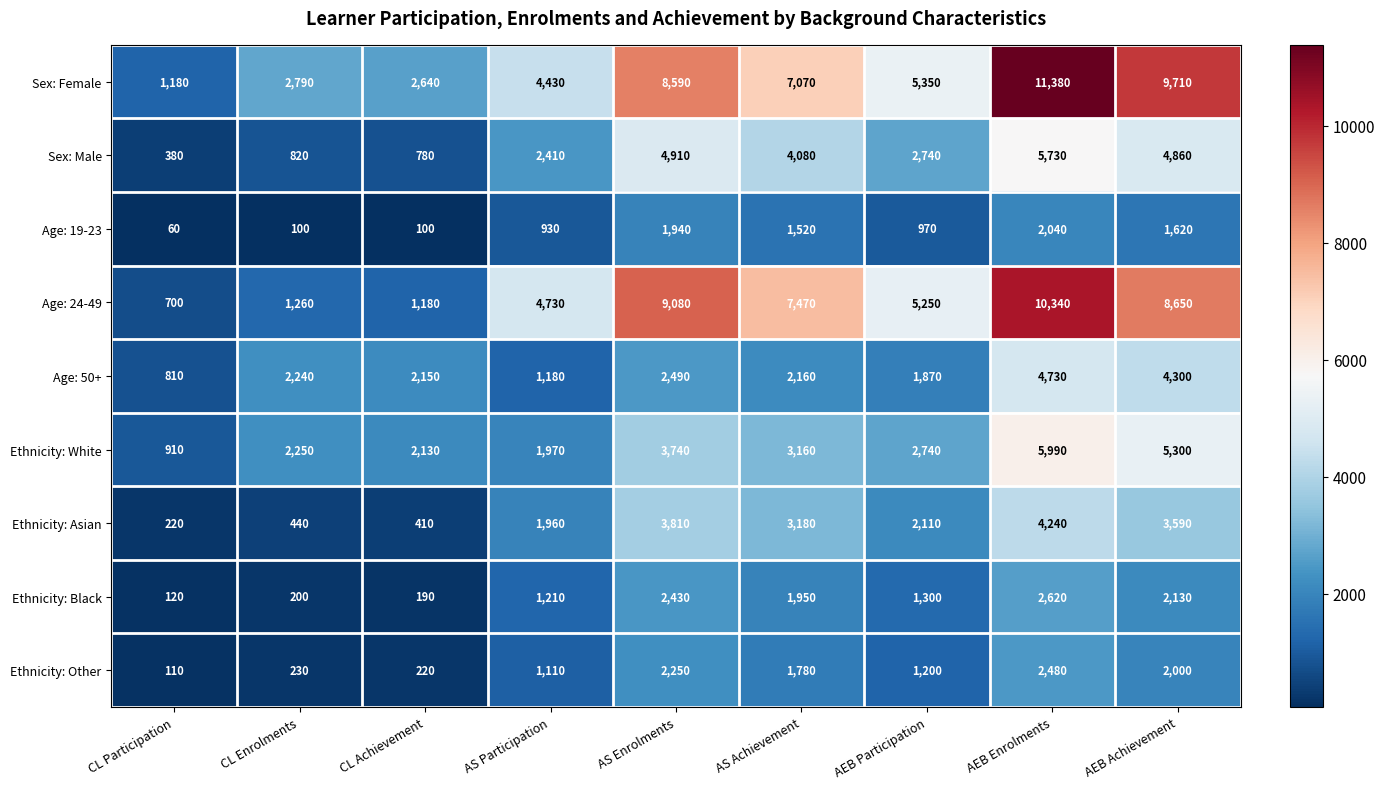

Count the number of data series in this chart.

9